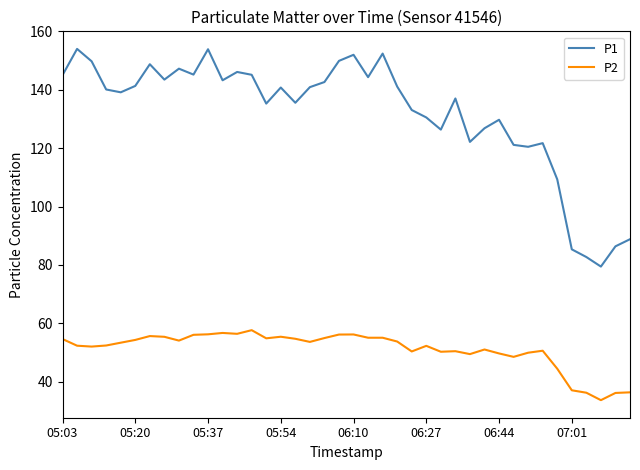

List the series in order of their overall mean, lowest first.

P2, P1